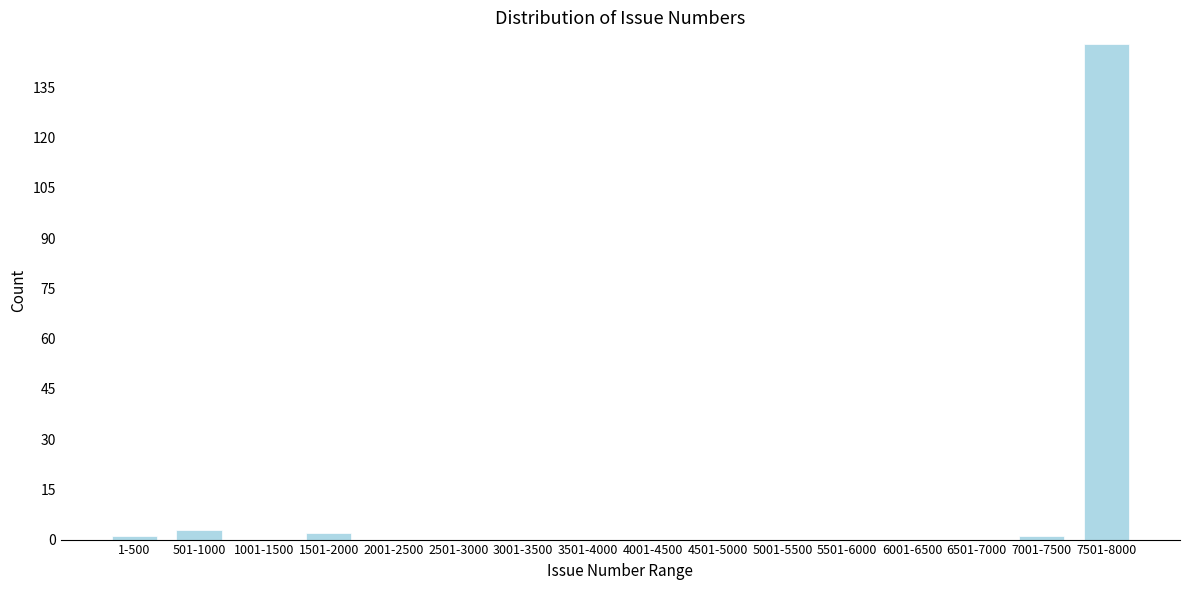

Reading left to right, what are all the values shown in this chart?

1-500=1	501-1000=3	1001-1500=0	1501-2000=2	2001-2500=0	2501-3000=0	3001-3500=0	3501-4000=0	4001-4500=0	4501-5000=0	5001-5500=0	5501-6000=0	6001-6500=0	6501-7000=0	7001-7500=1	7501-8000=148